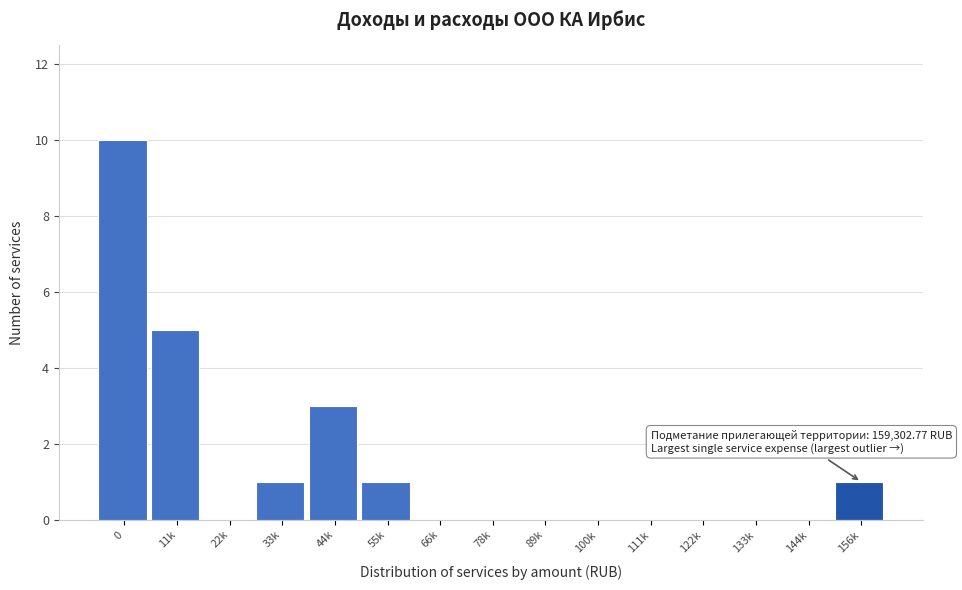

Reading left to right, what are all the values shown in this chart?

0=10	11k=5	22k=0	33k=1	44k=3	55k=1	66k=0	78k=0	89k=0	100k=0	111k=0	122k=0	133k=0	144k=0	156k=1